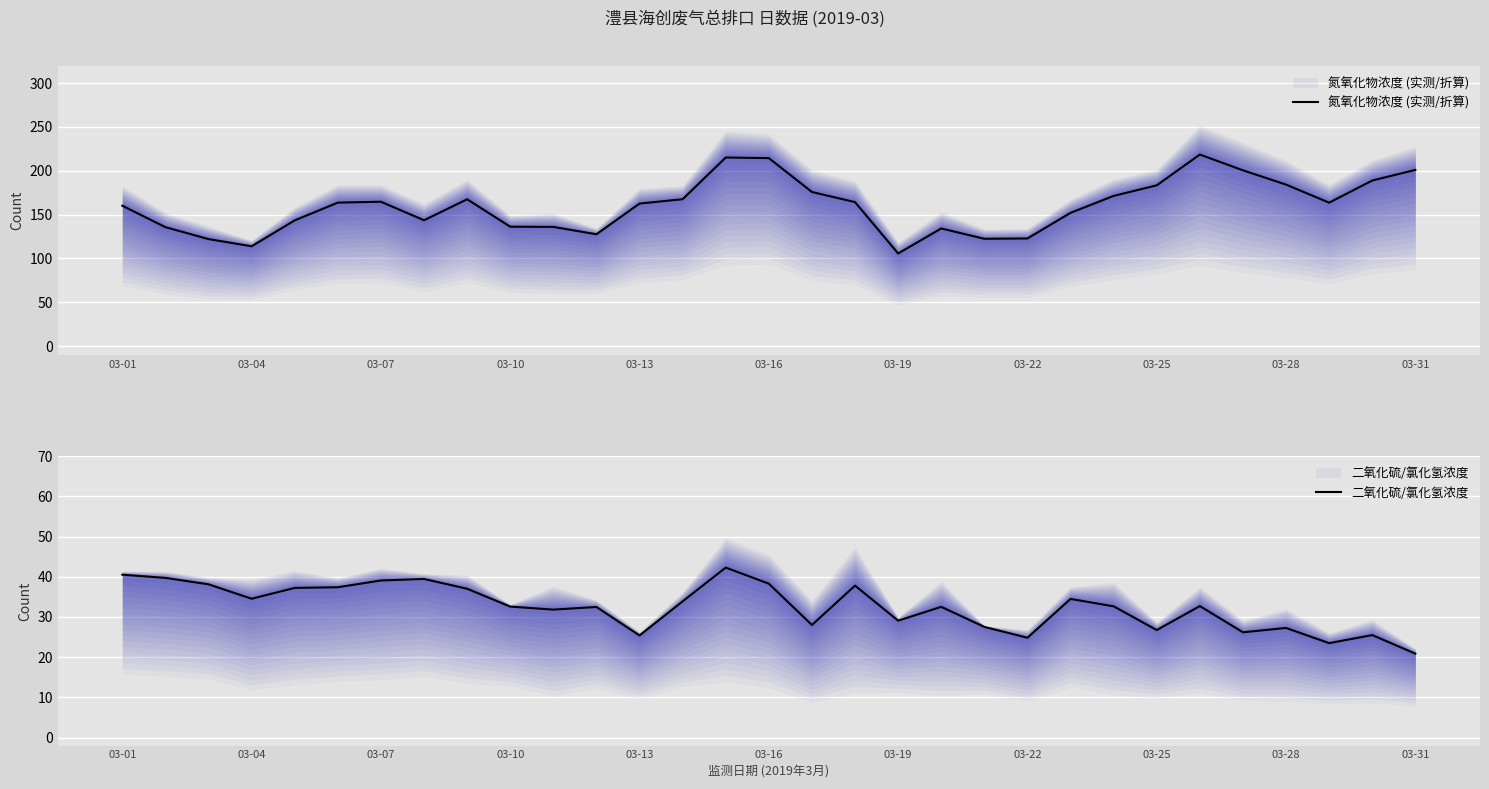

True or false: 二氧化硫/氯化氢浓度 and 氮氧化物浓度 (实测/折算) intersect in this chart.

False